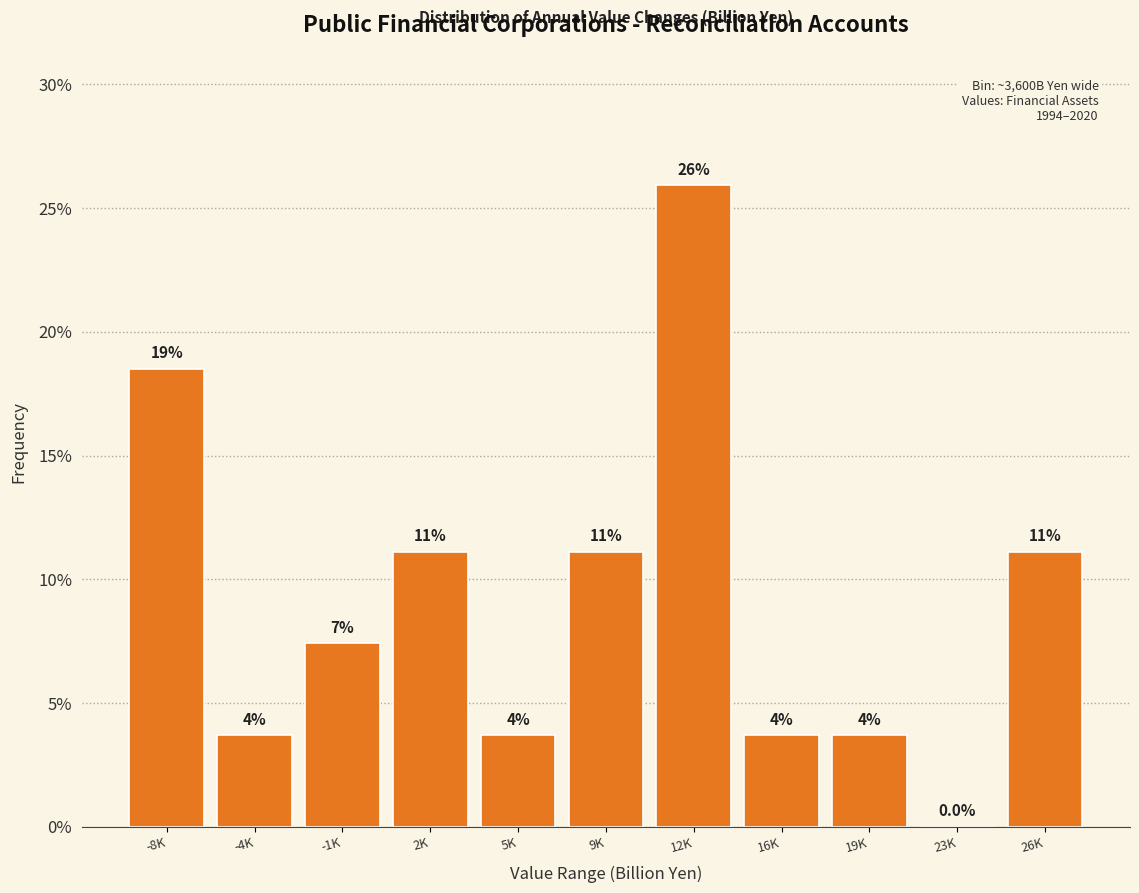

Are the bars horizontal?

No